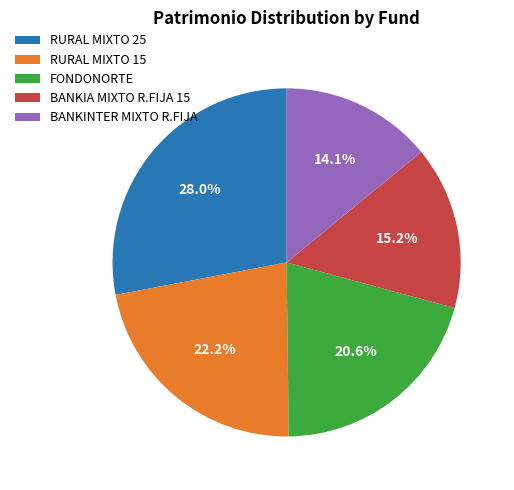

Between BANKINTER MIXTO R.FIJA and FONDONORTE, which is larger?

FONDONORTE